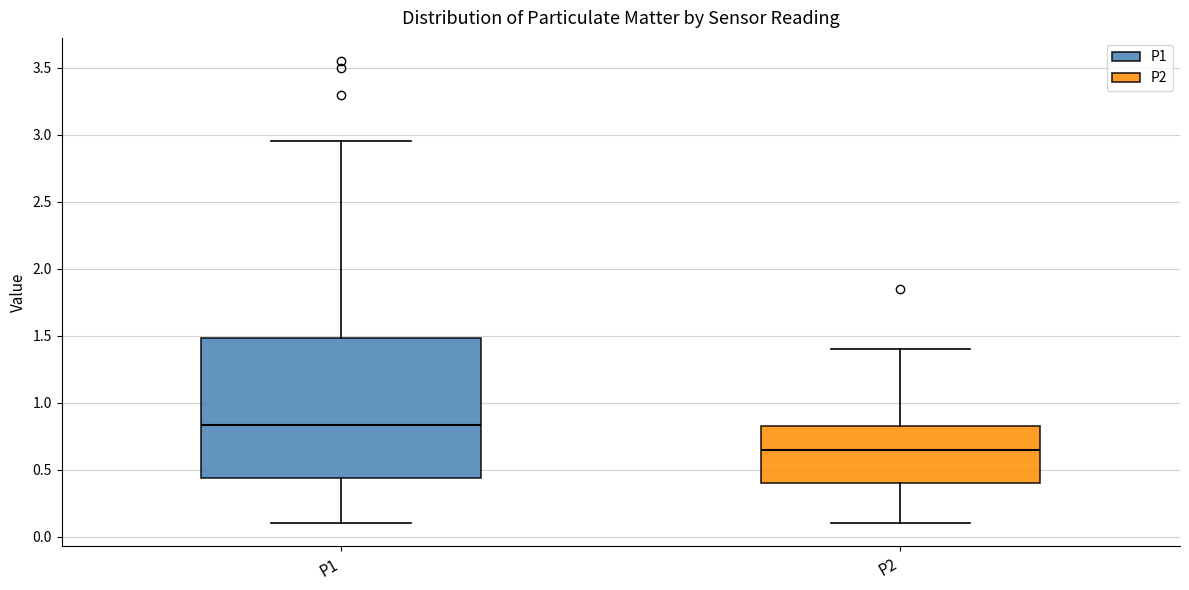

Reading left to right, read every box against the y-axis: the position of its median line, the range the box covers, and the ends of its whiskers. The values are not printed on the chart, so give them approximately, as read against the axis.

P1: median 0.85, box 0.45 to 1.50, whiskers 0.10 to 2.95
P2: median 0.65, box 0.40 to 0.85, whiskers 0.10 to 1.40